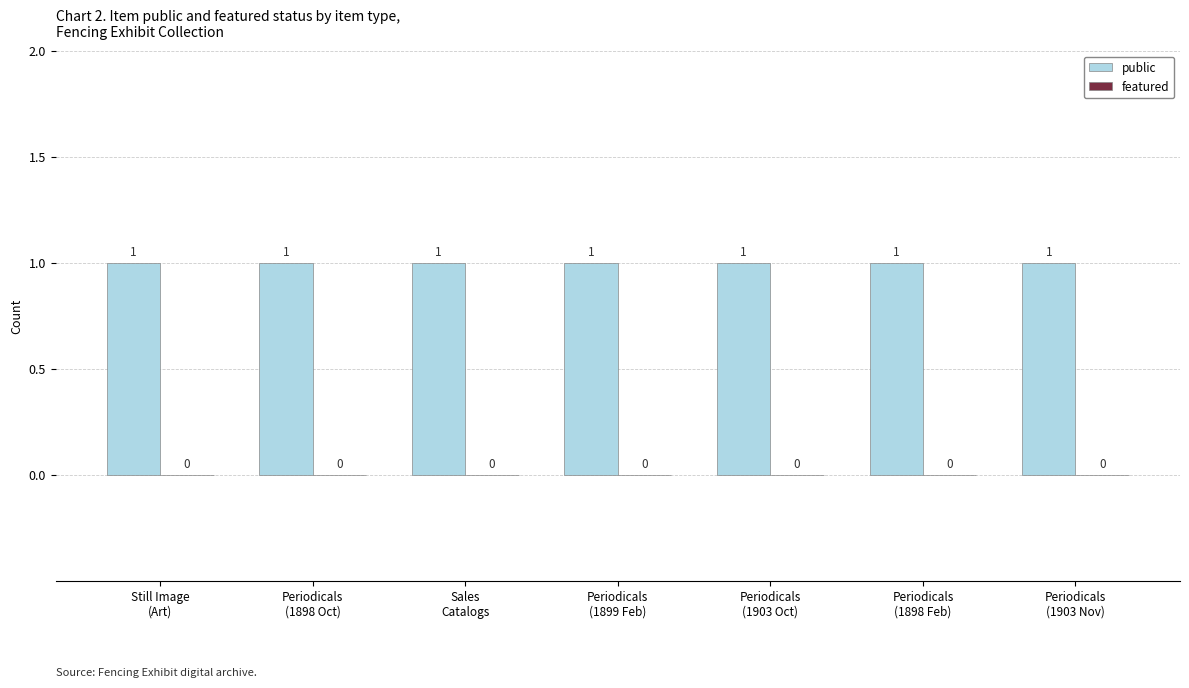

Reading left to right, extract all data points from this chart.

public: Still Image
(Art)=1	Periodicals
(1898 Oct)=1	Sales
Catalogs=1	Periodicals
(1899 Feb)=1	Periodicals
(1903 Oct)=1	Periodicals
(1898 Feb)=1	Periodicals
(1903 Nov)=1
featured: Still Image
(Art)=0	Periodicals
(1898 Oct)=0	Sales
Catalogs=0	Periodicals
(1899 Feb)=0	Periodicals
(1903 Oct)=0	Periodicals
(1898 Feb)=0	Periodicals
(1903 Nov)=0